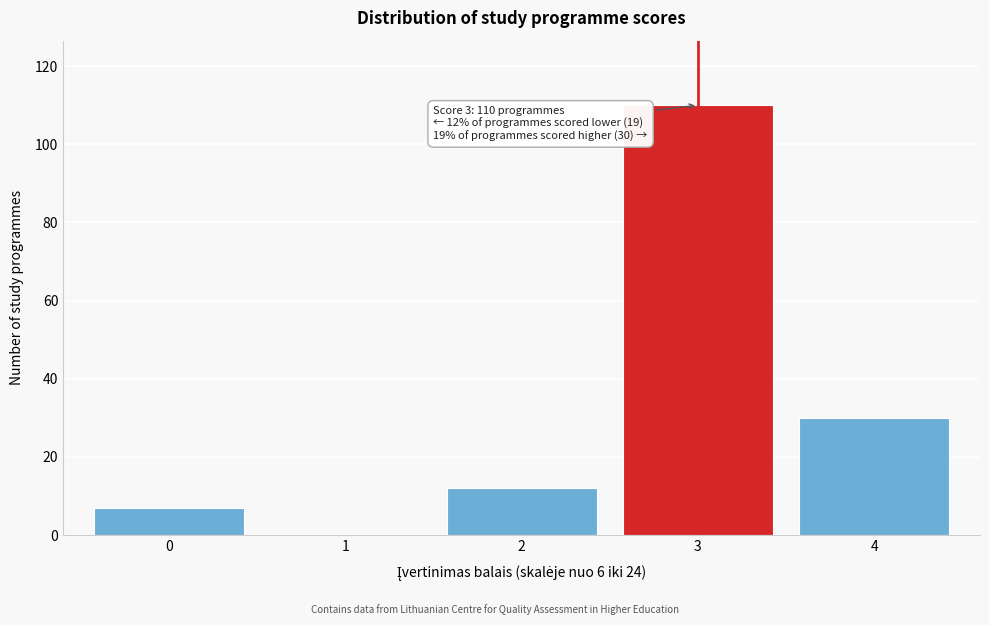

Reading left to right, what are all the values shown in this chart?

0=7	1=0	2=12	3=110	4=30